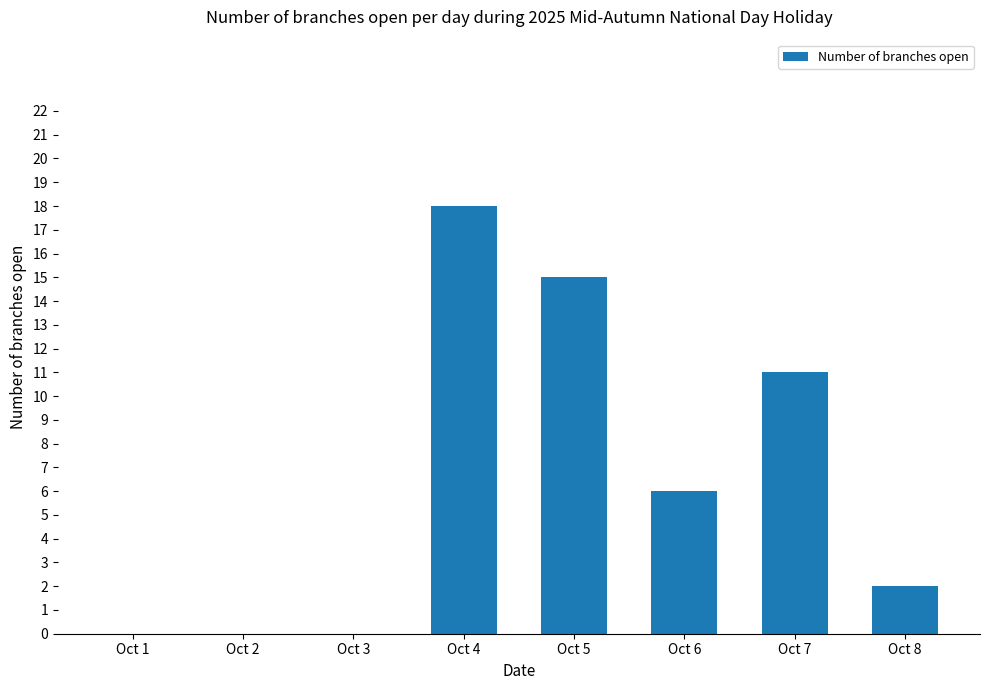

Is it true that the value at Oct 7 is 2?

False